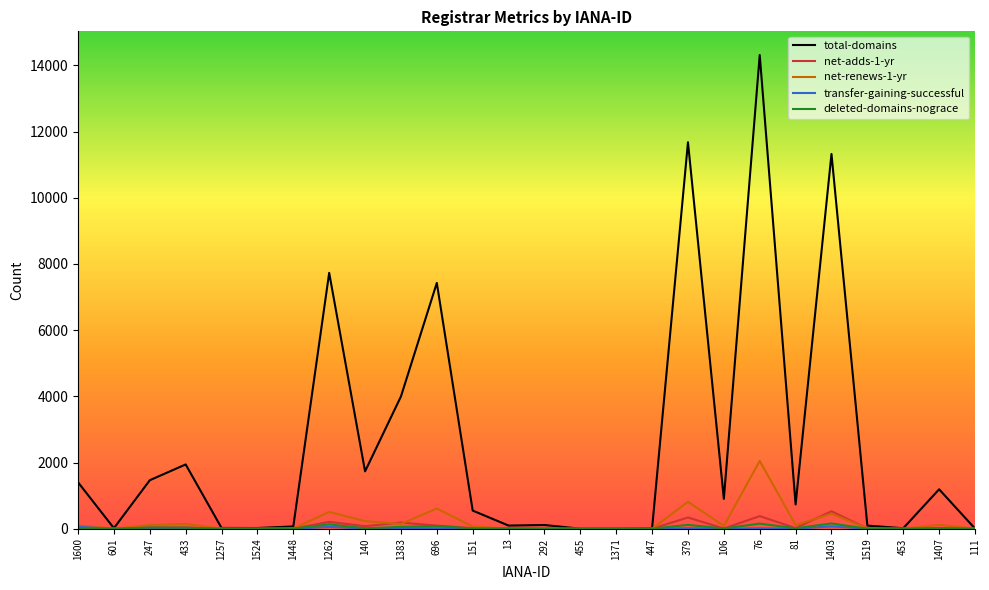

In deleted-domains-nograce, how many points are higher than both neighbors (excluding endpoints)?

8